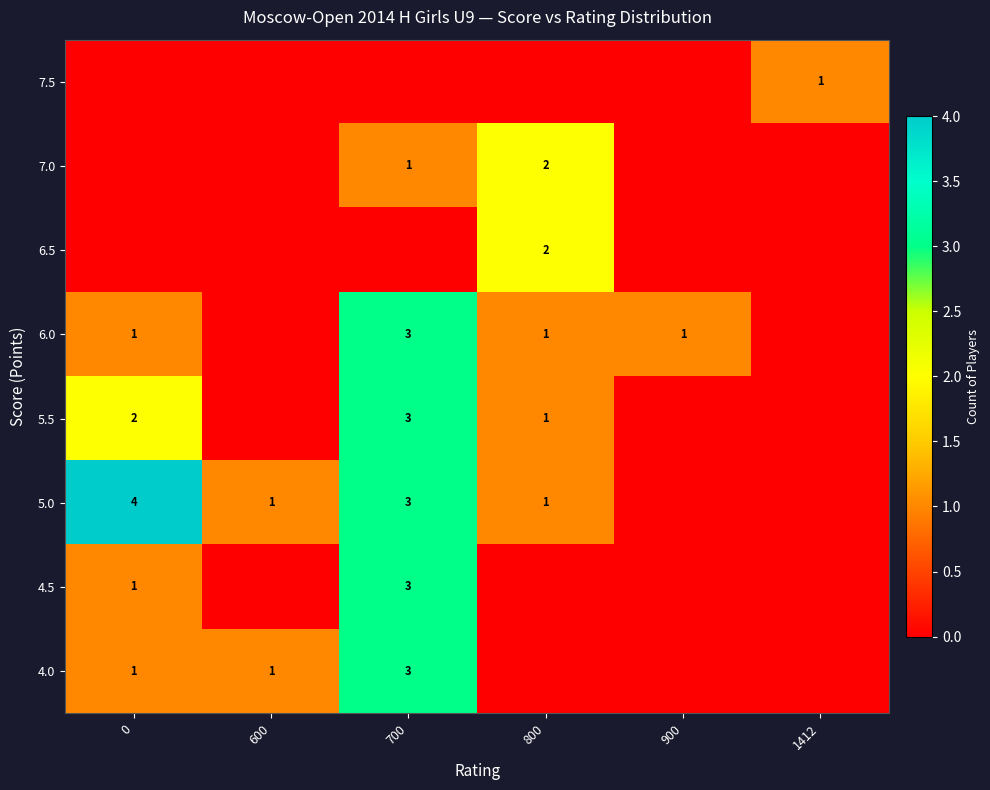

How many distinct data groups are displayed?

8